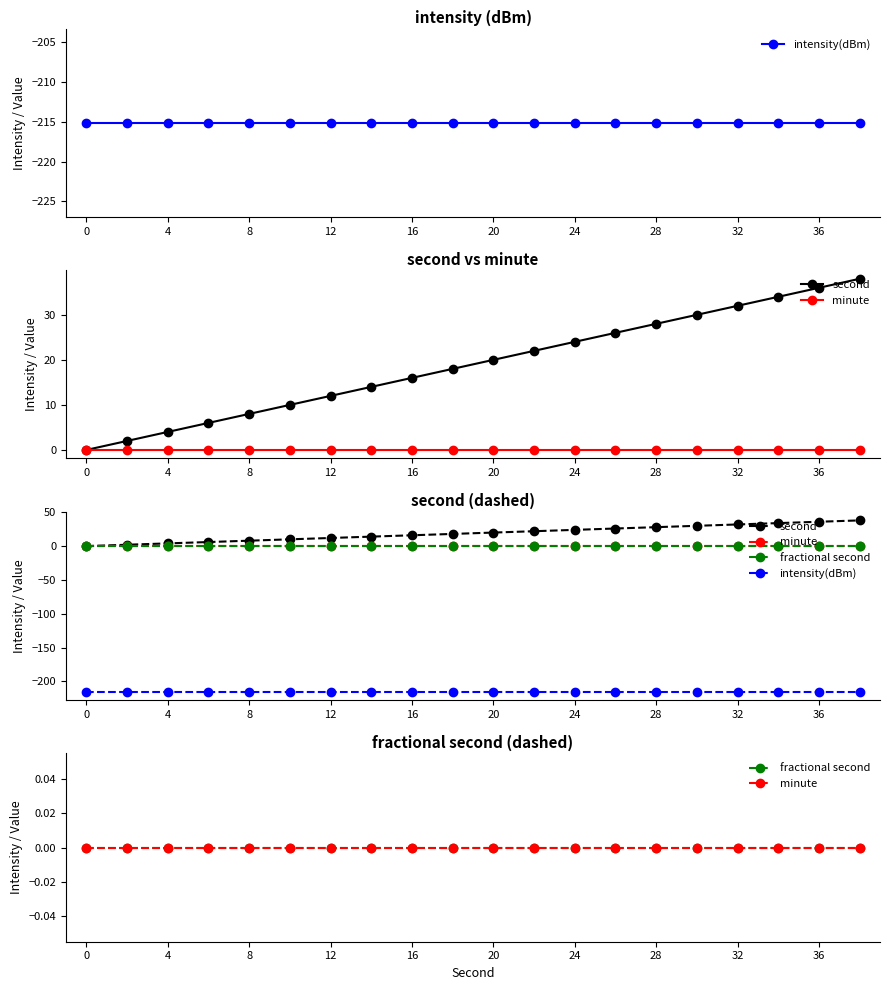

Count the number of data series in this chart.

4